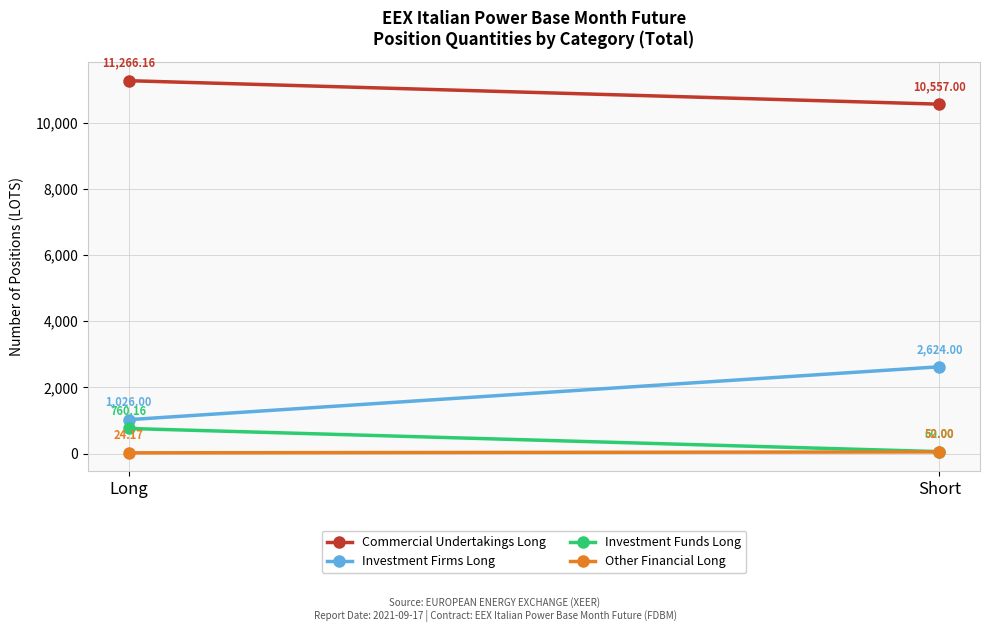

What is the label of the 2nd point from the right?

Long